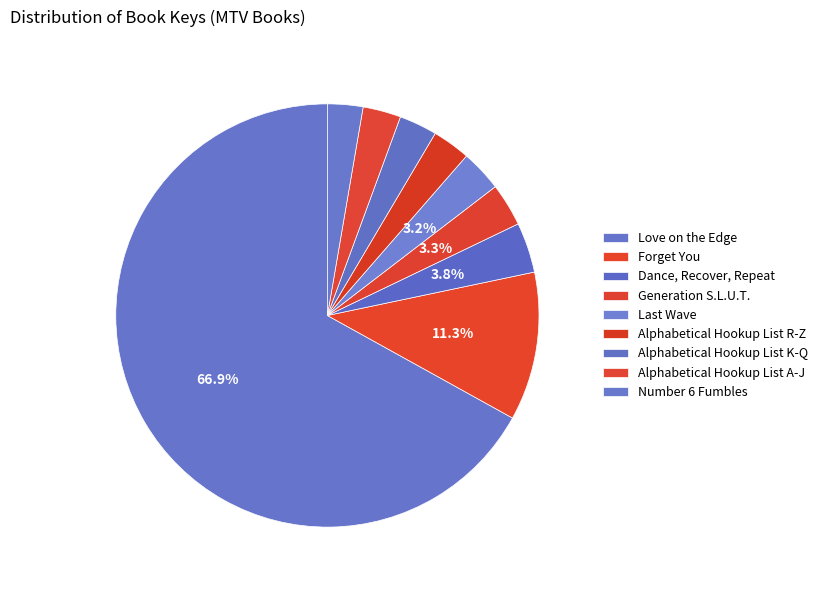

Which category accounts for the majority?

Love on the Edge